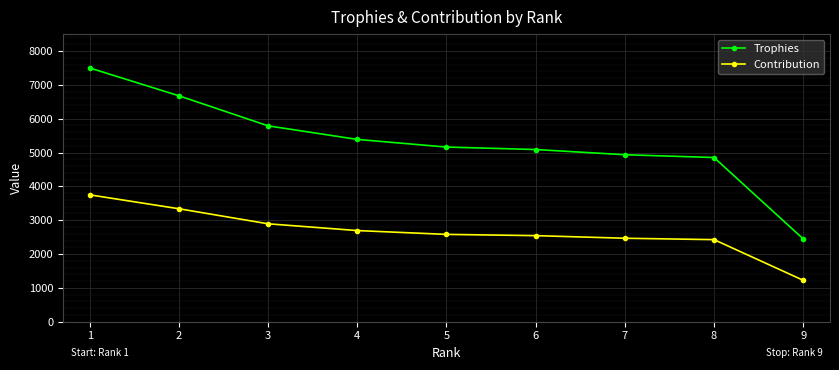

The Contribution series shows 2581 at 5. True or false?

True